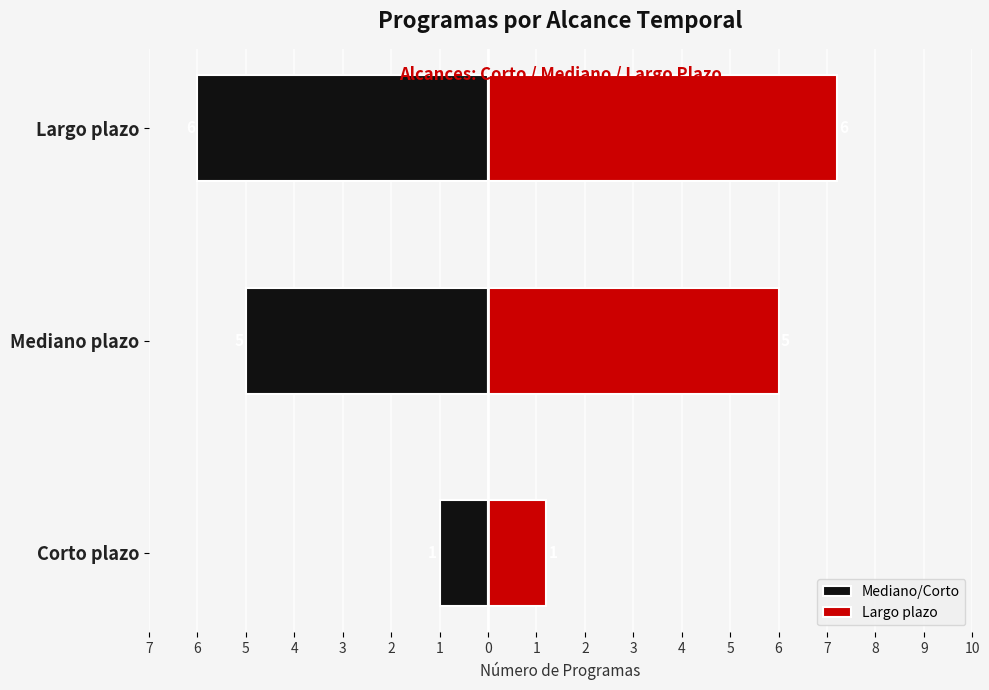

How many bars are there in each group?

2